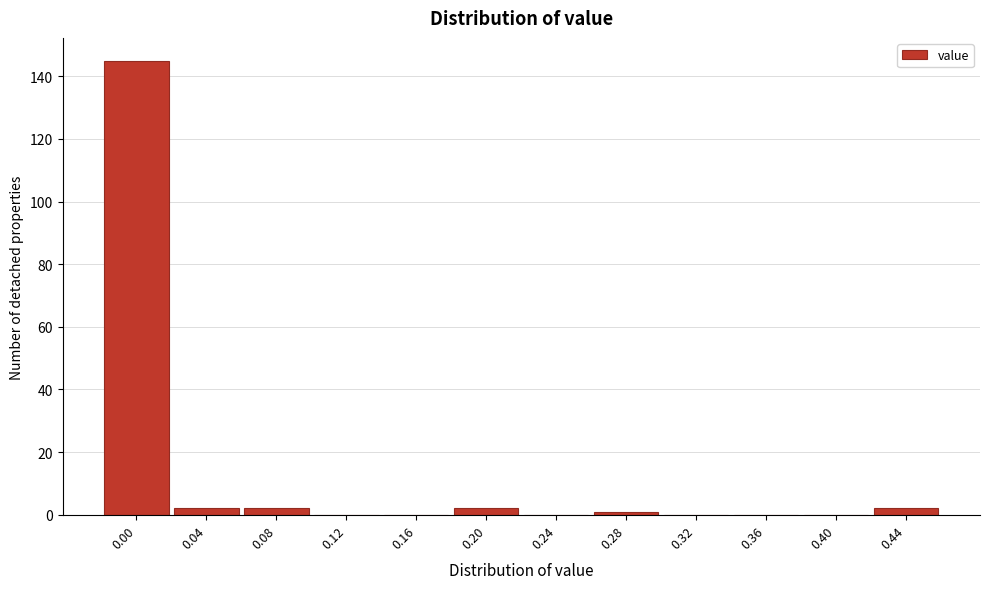

Reading left to right, list all the values displayed in this chart.

0.00=145	0.04=2	0.08=2	0.12=0	0.16=0	0.20=2	0.24=0	0.28=1	0.32=0	0.36=0	0.40=0	0.44=2